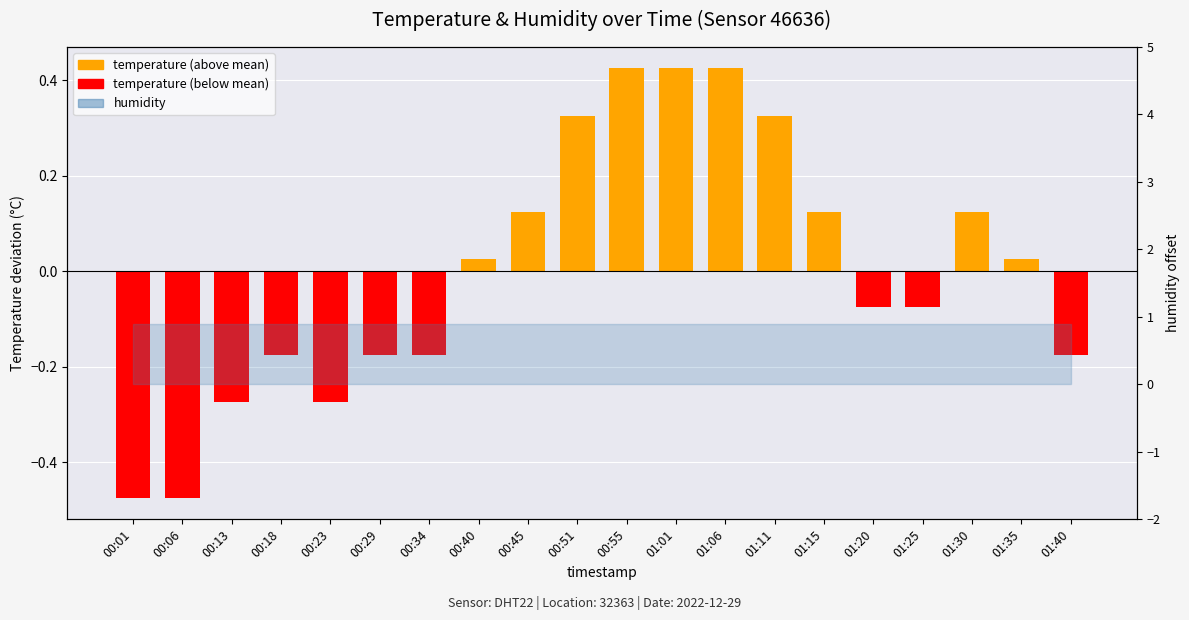

What is the change in value from 01:30 to 01:40?

-0.3